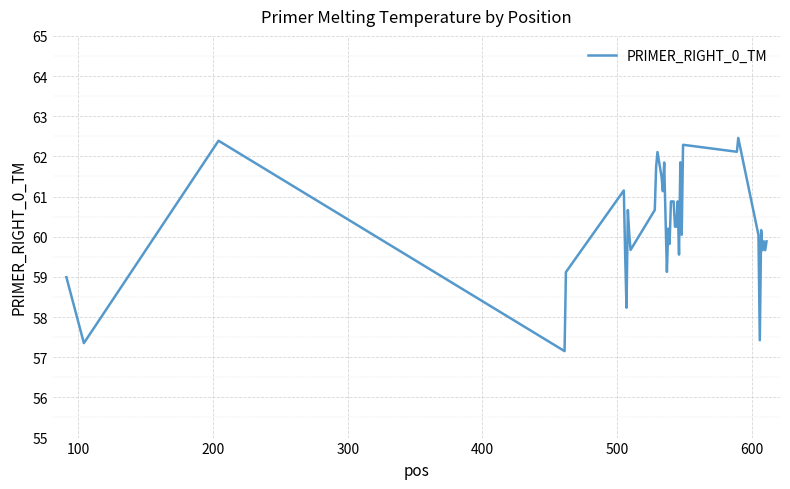

What is the minimum value shown in the chart?

57.2